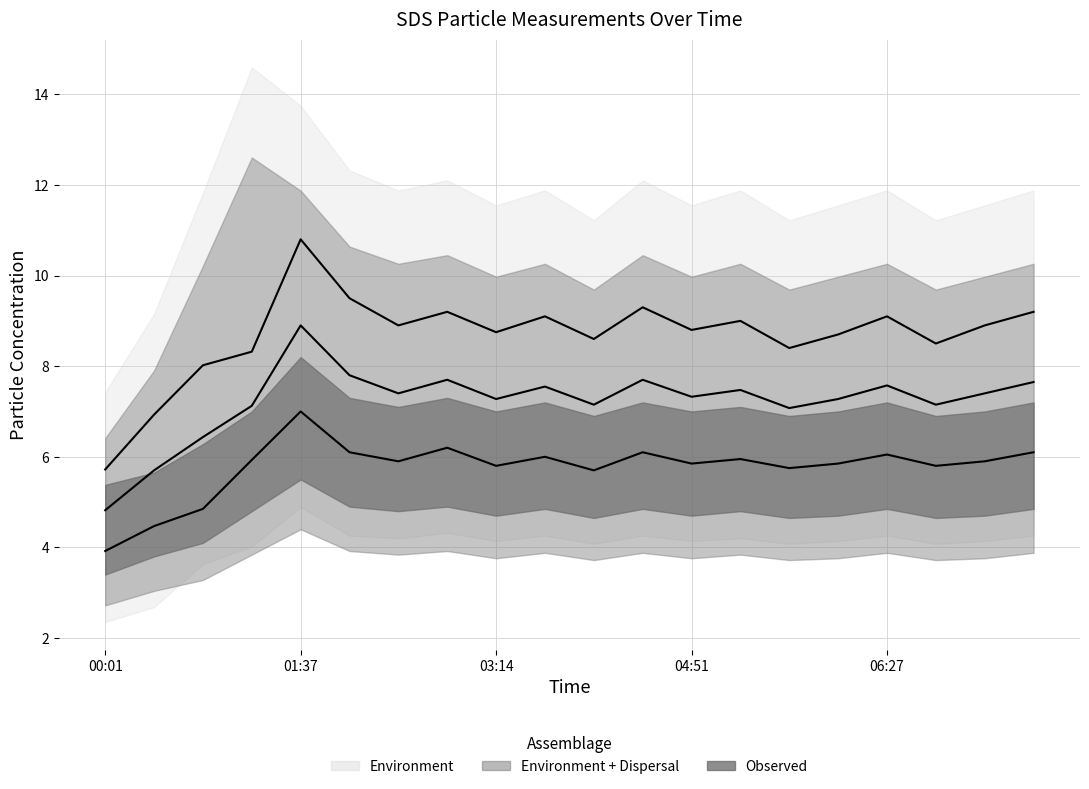

How many data points in SDS_P2 are above 5?

17